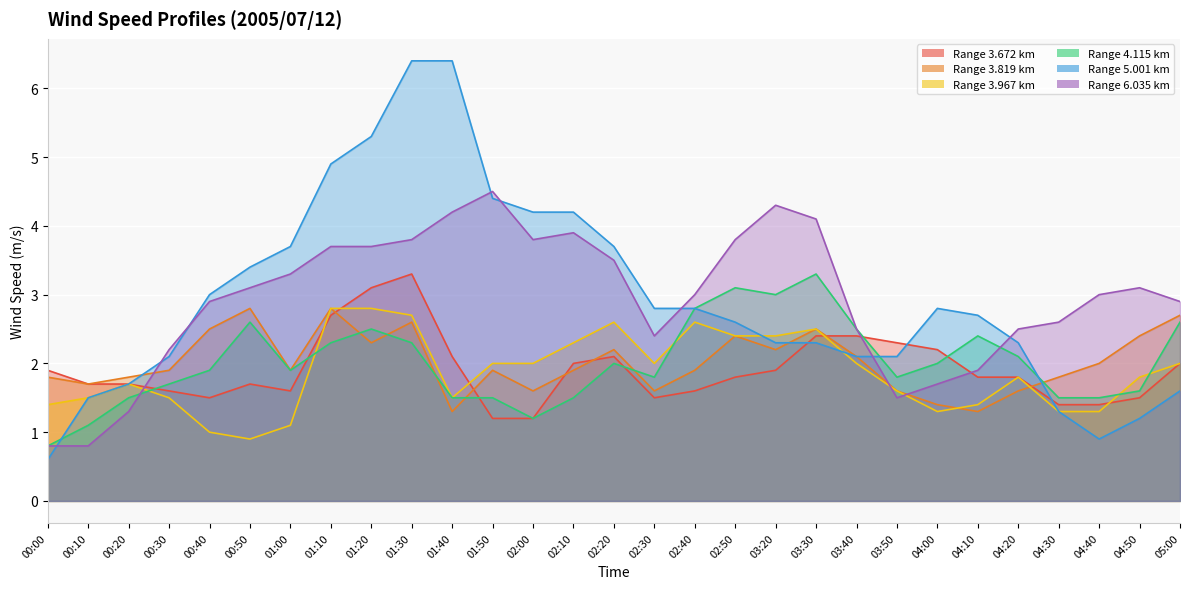

What is the minimum value for 5.001?

0.6